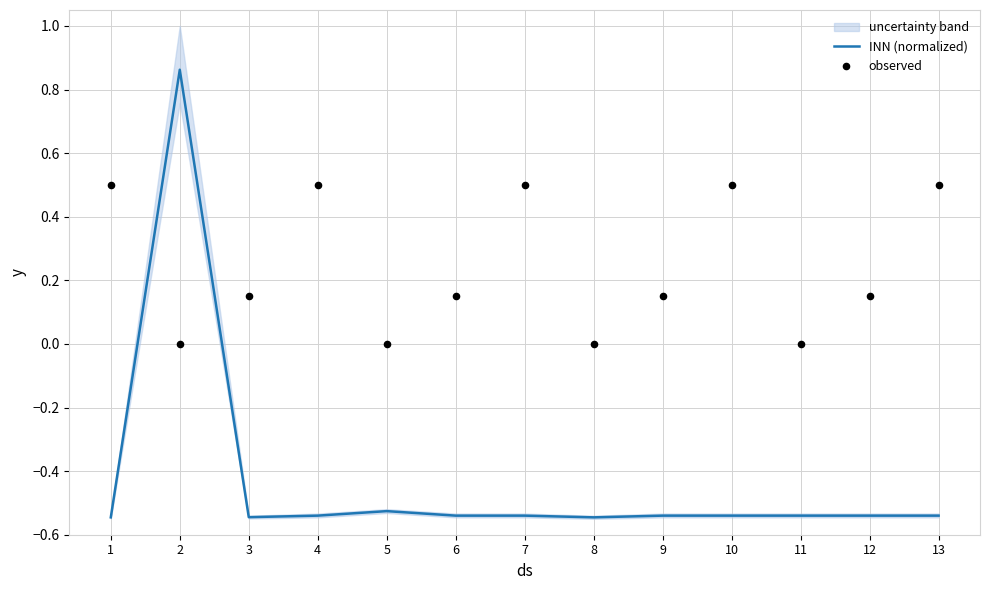

At which category is the sum across all series the highest?

2